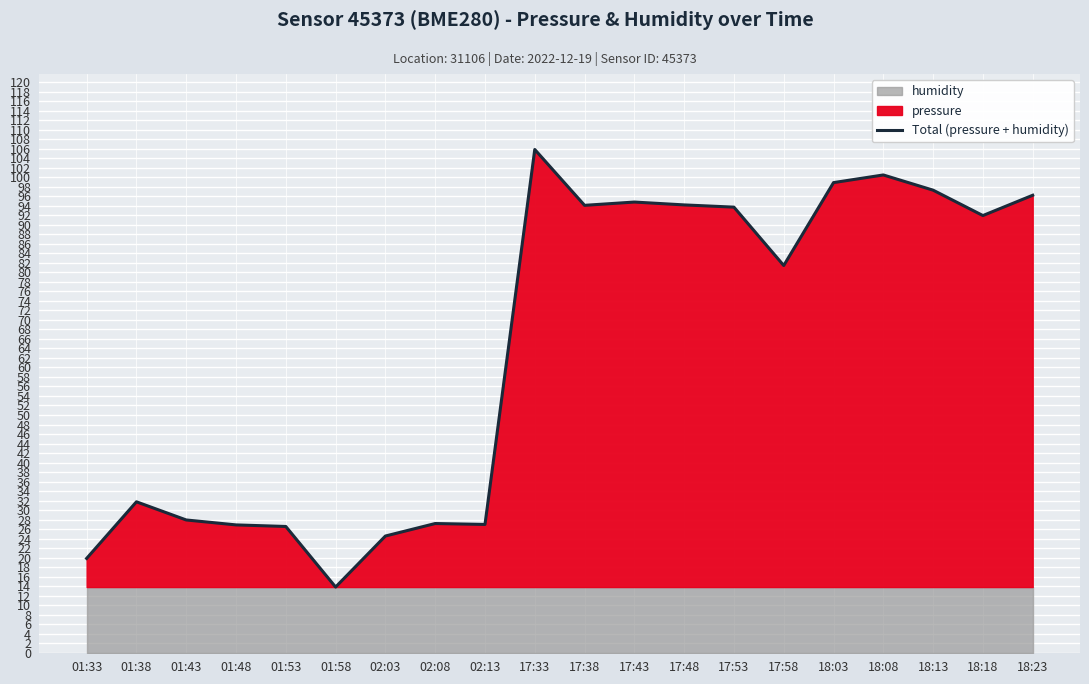

What is the change in value from 17:43 to 17:58?

-13.4